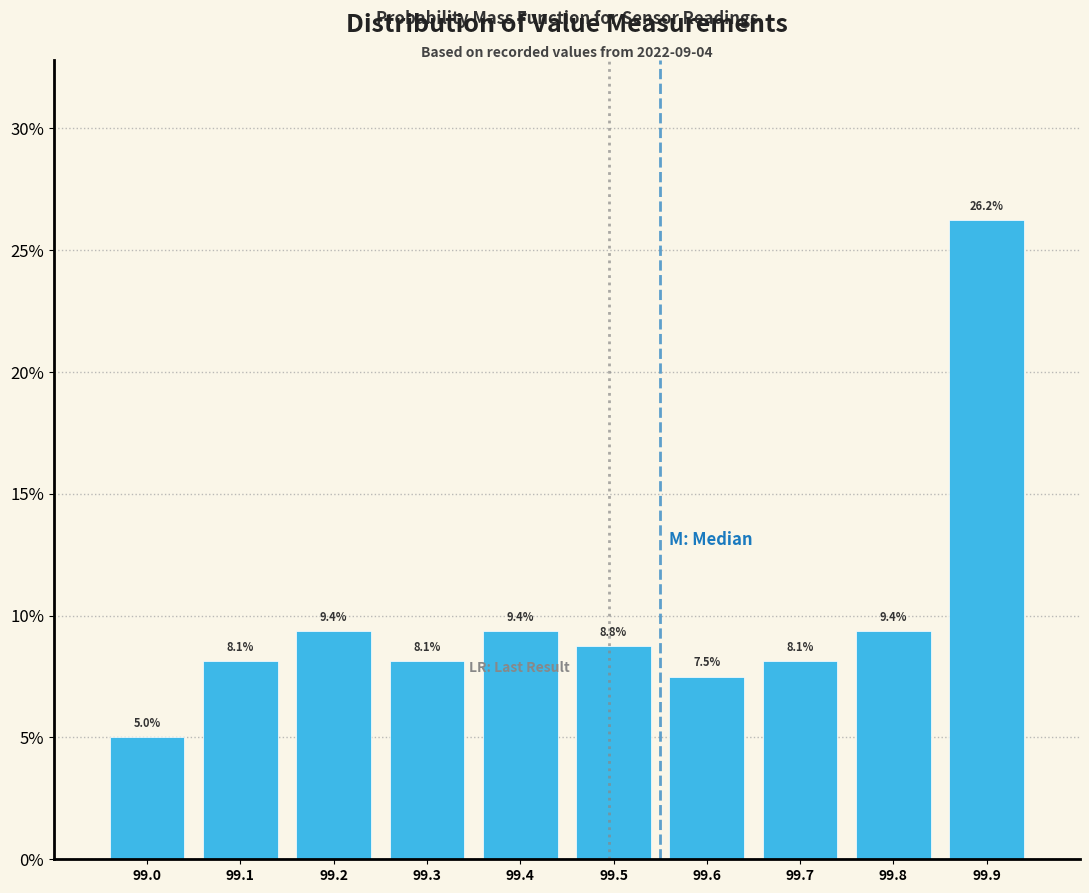

Approximately how many times larger is the value at 99.1 compared to 99.7?

1.0